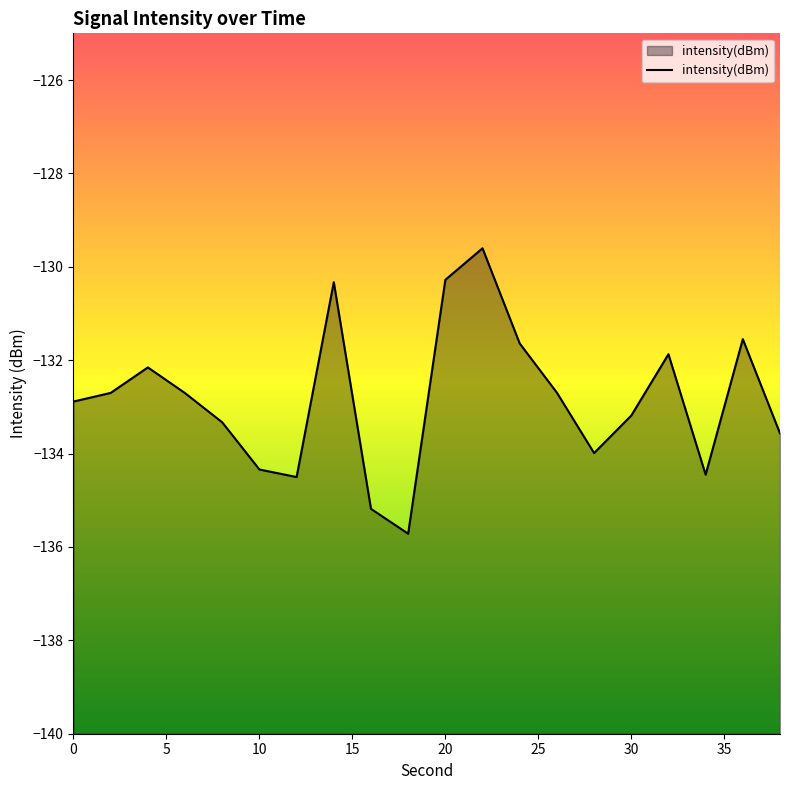

What is the difference between the second highest and minimum values?

5.4